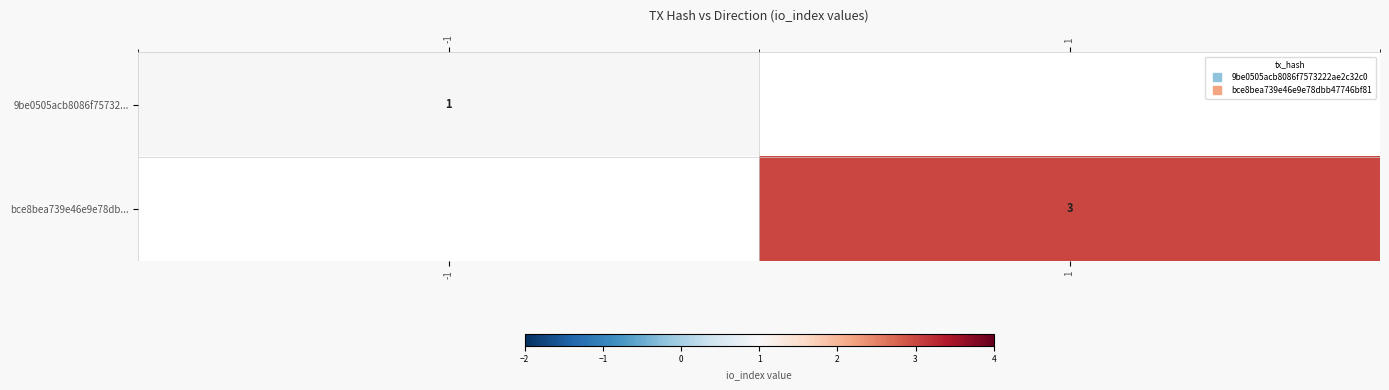

Rank the series by their average value, from lowest to highest.

9be0505acb8086f75732..., bce8bea739e46e9e78db...